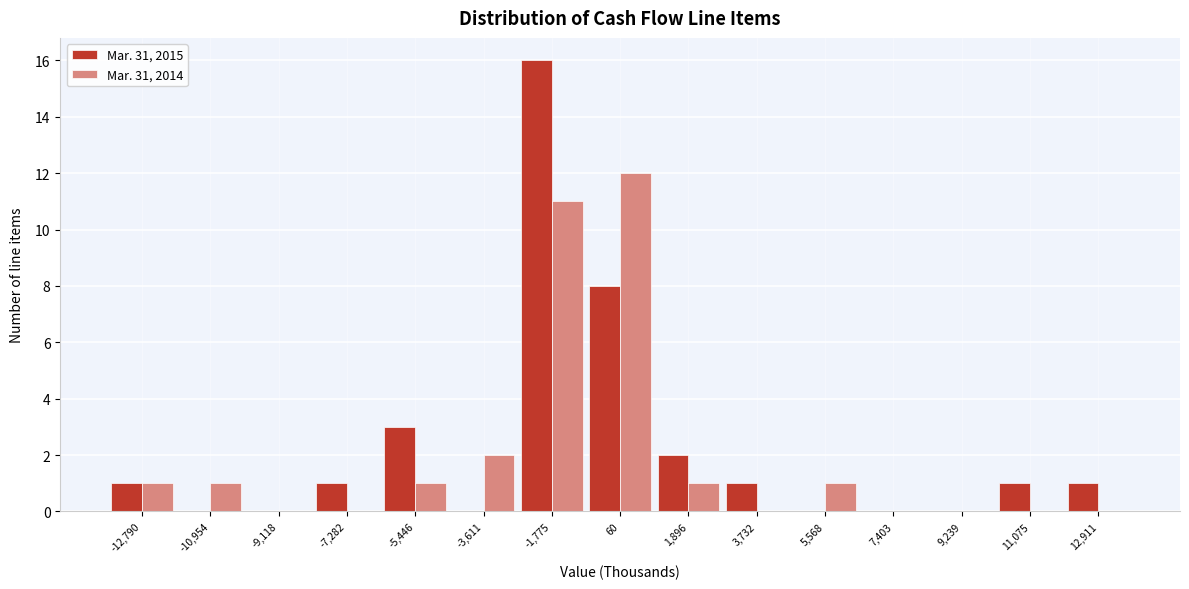

Reading left to right, what are all the values shown in this chart?

Mar. 31, 2015: -12,790=1	-10,954=0	-9,118=0	-7,282=1	-5,446=3	-3,611=0	-1,775=16	60=8	1,896=2	3,732=1	5,568=0	7,403=0	9,239=0	11,075=1	12,911=1
Mar. 31, 2014: -12,790=1	-10,954=1	-9,118=0	-7,282=0	-5,446=1	-3,611=2	-1,775=11	60=12	1,896=1	3,732=0	5,568=1	7,403=0	9,239=0	11,075=0	12,911=0